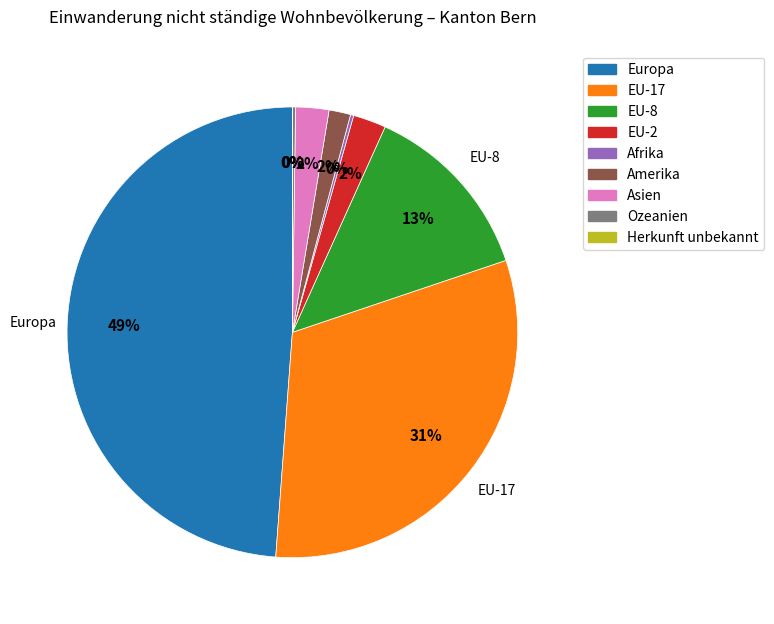

The Amerika slice represents 2% of the pie. True or false?

True